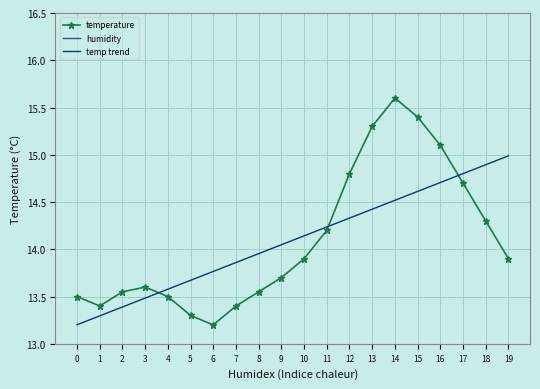

What is the sum of the humidity values at 13 and 11?

34.5